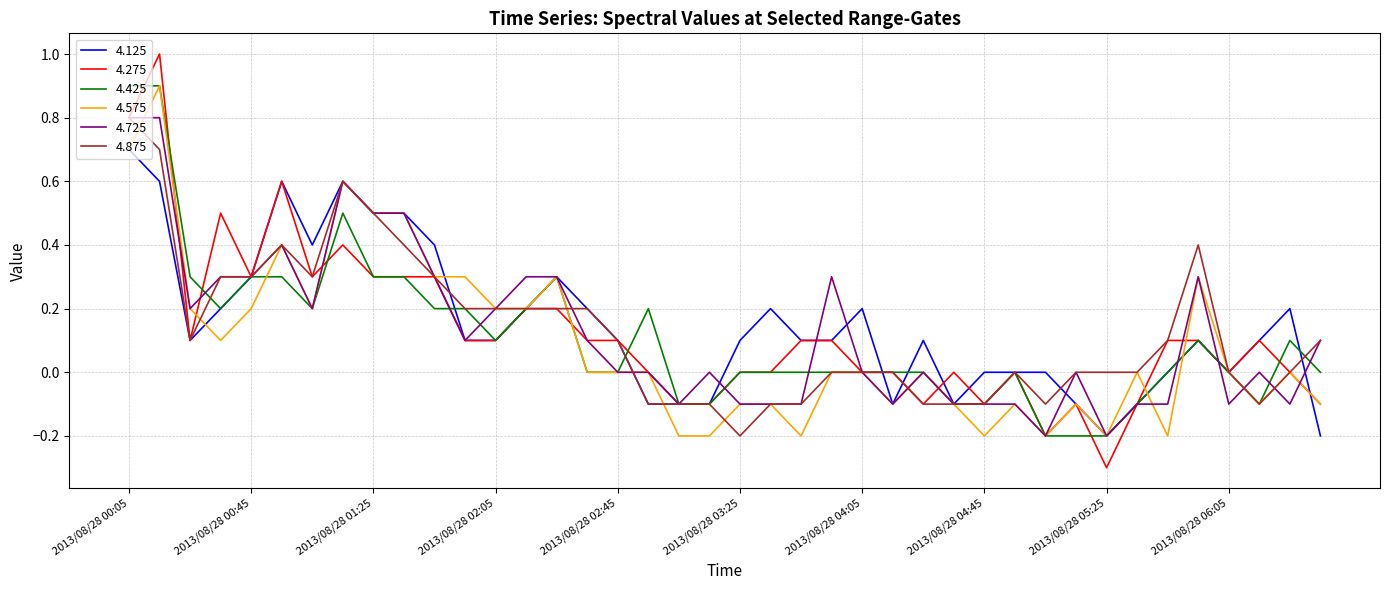

Which series has the widest spread of values?

4.275